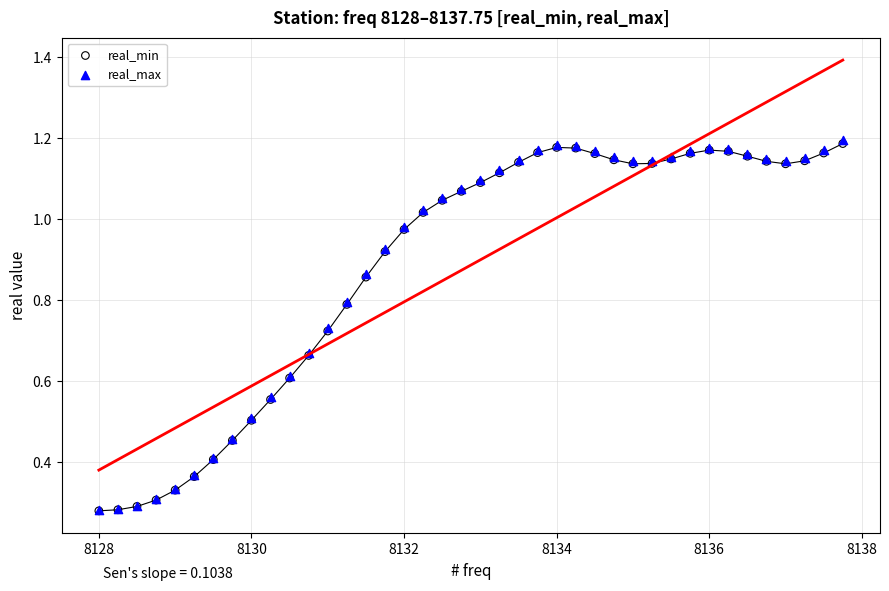

What are all the series names shown in the legend?

real_min, real_max